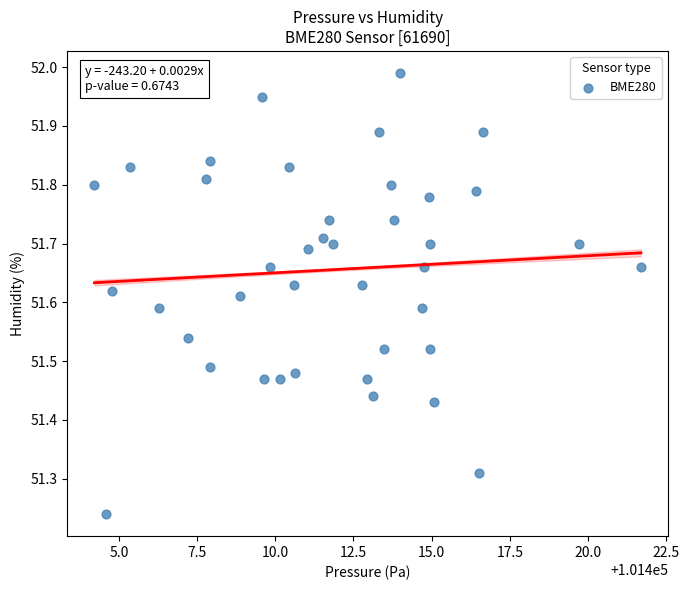

What is the range of X values (max minus min)?

17.5